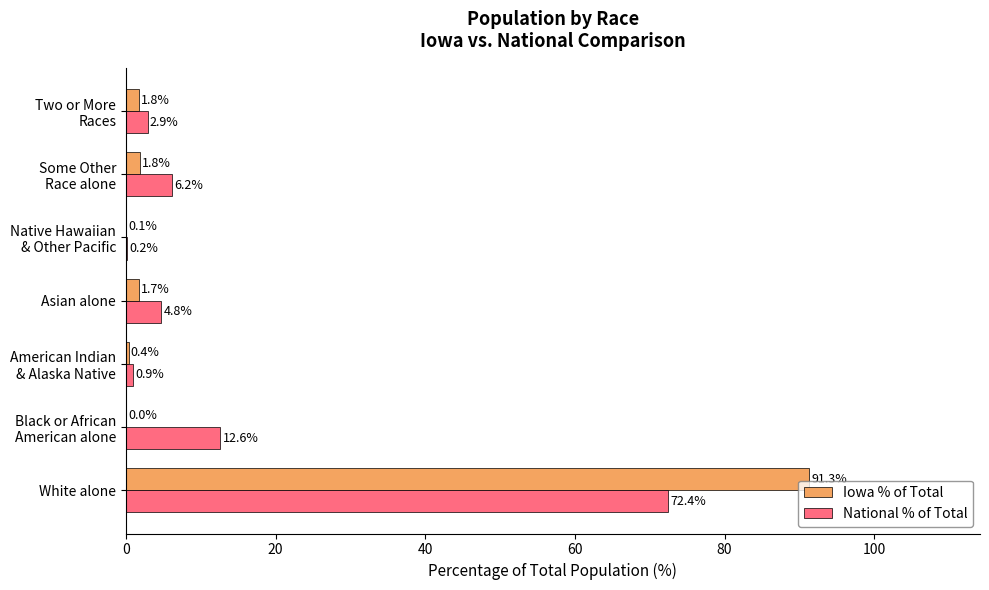

Which series has the largest total across all categories?

National % of Total